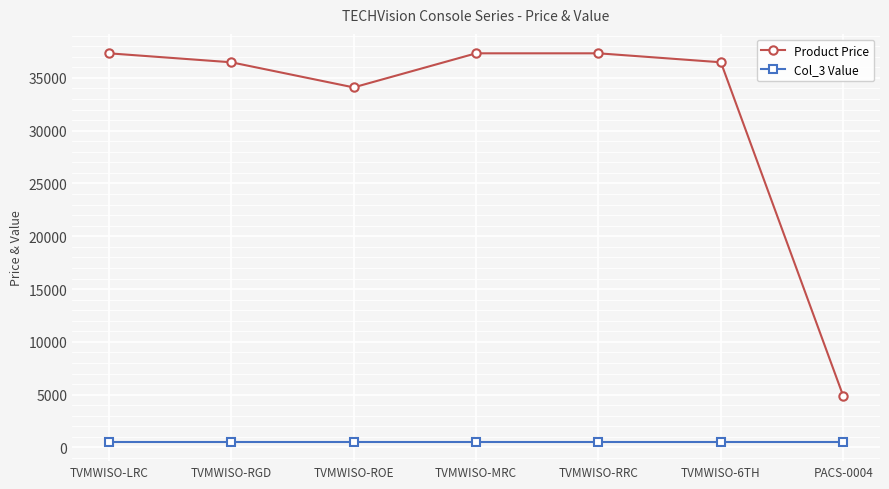

What position from the right is PACS-0004?

1